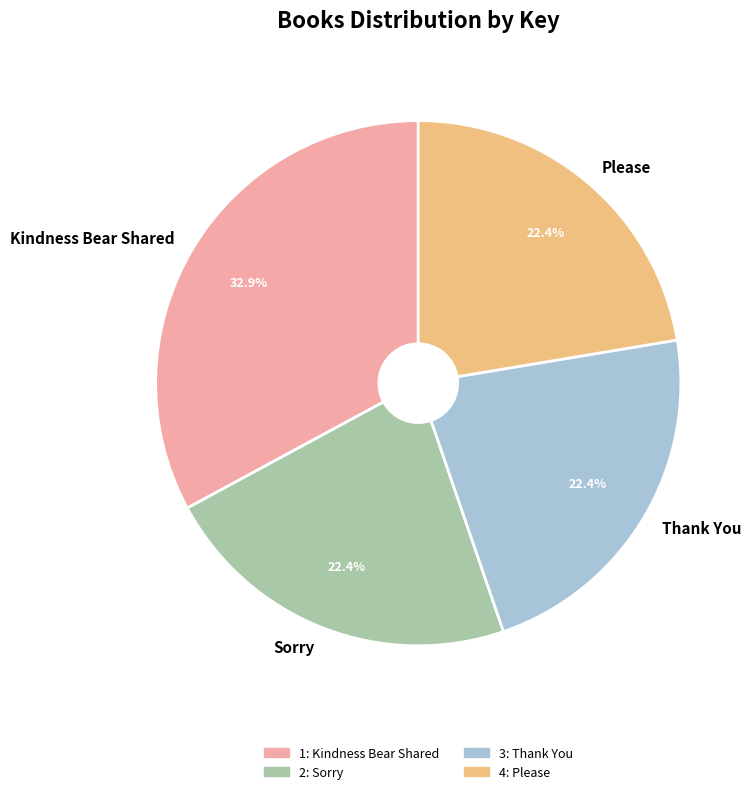

Does Thank You account for over 50% of the chart?

No